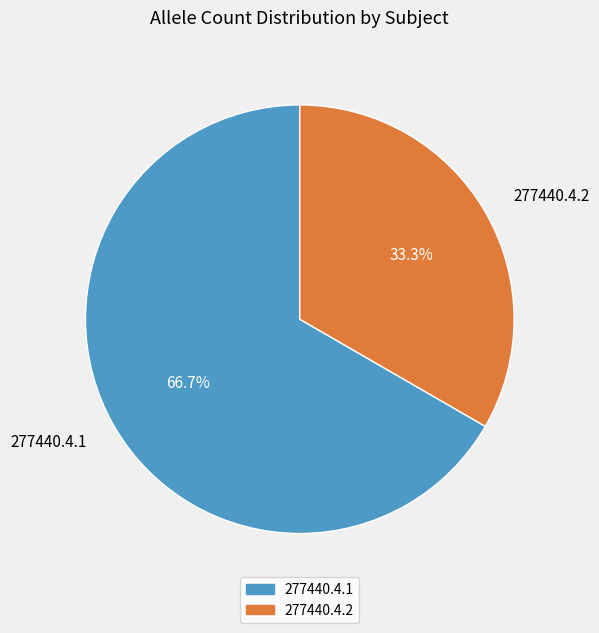

To the nearest percent, what is the average slice percentage?

50%